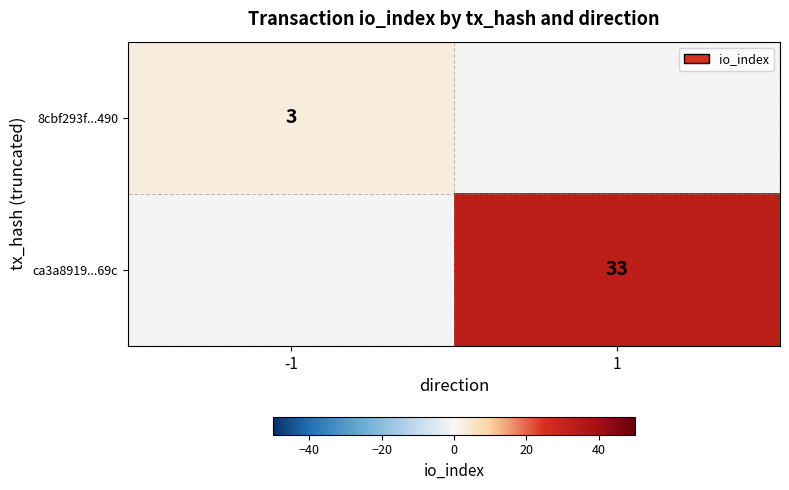

At how many categories does at least one series exceed 10?

1